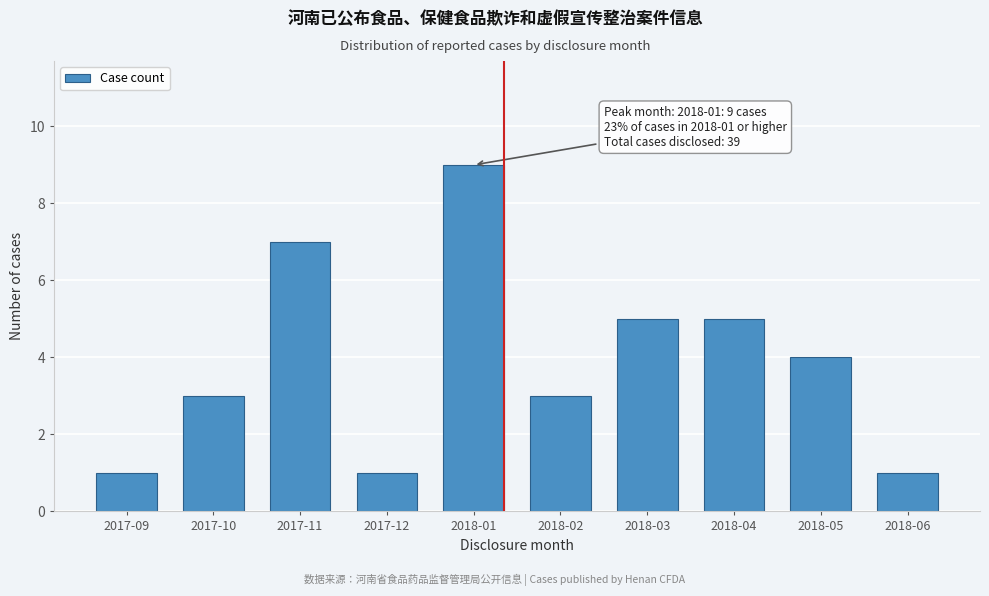

Reading right to left, what are all the values shown in this chart?

2018-06=1	2018-05=4	2018-04=5	2018-03=5	2018-02=3	2018-01=9	2017-12=1	2017-11=7	2017-10=3	2017-09=1